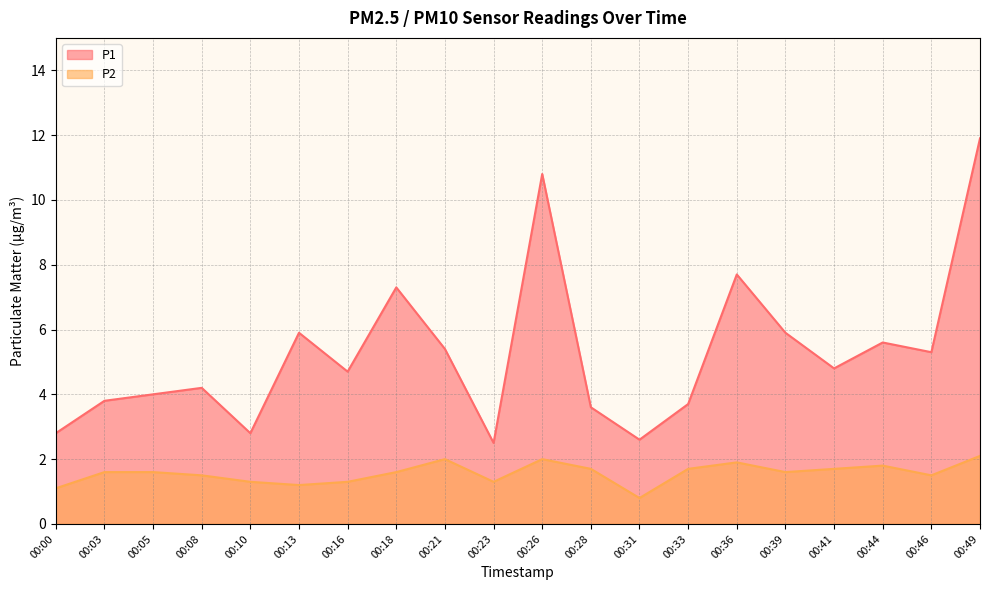

At which category is the sum across all series the highest?

00:49